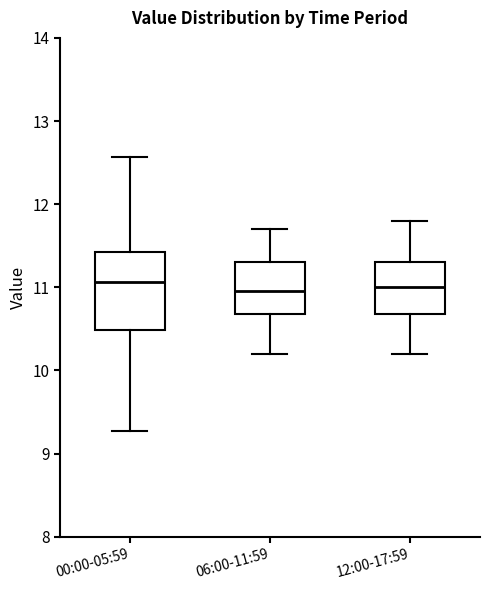

Which box is the tallest, from its lower edge to its upper edge?

00:00-05:59